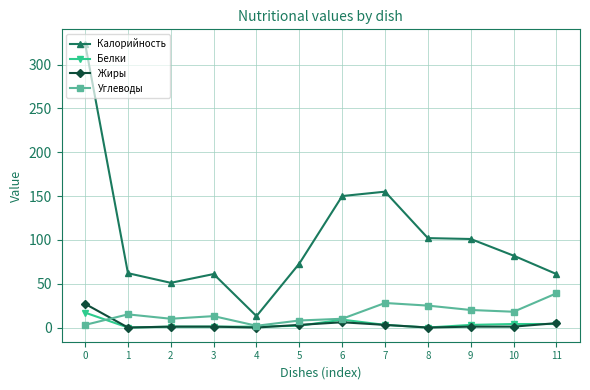

True or false: Углеводы has more than 0 interior local peaks.

True